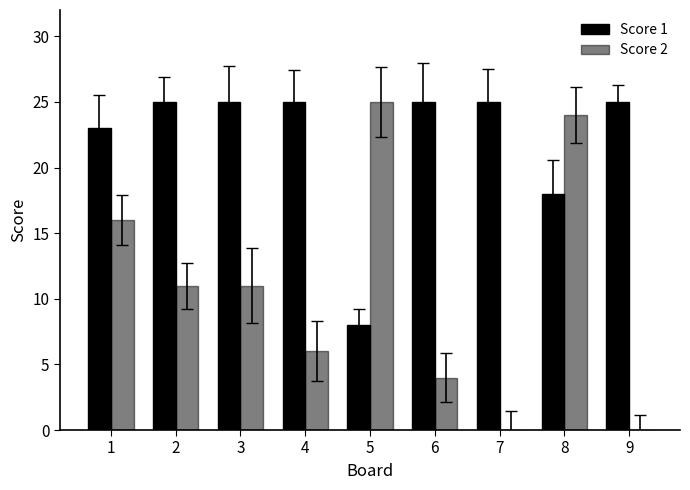

How many series are shown in this chart?

2